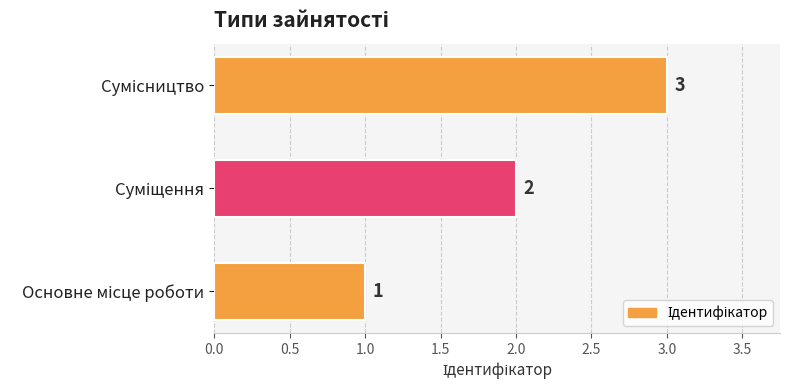

How many data points does each series have?

3